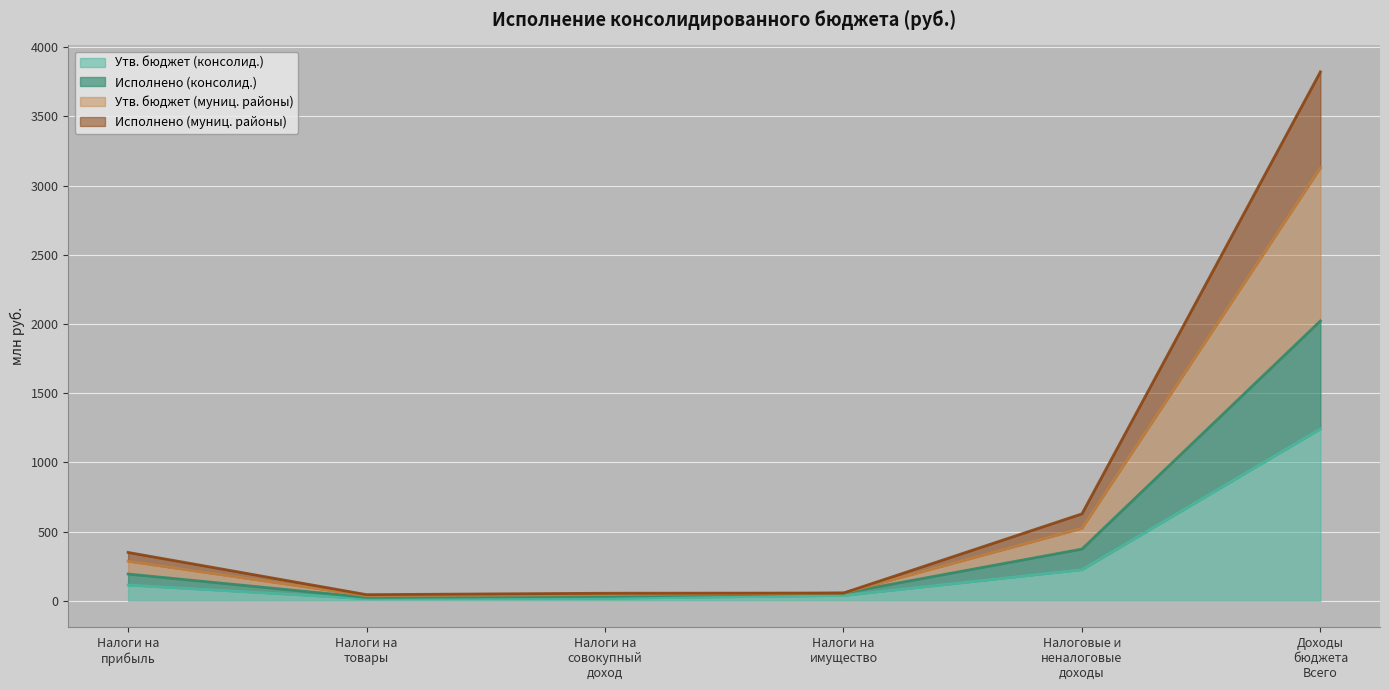

True or false: Утв. бюджет (консолид.) and Исполнено (консолид.) intersect in this chart.

False